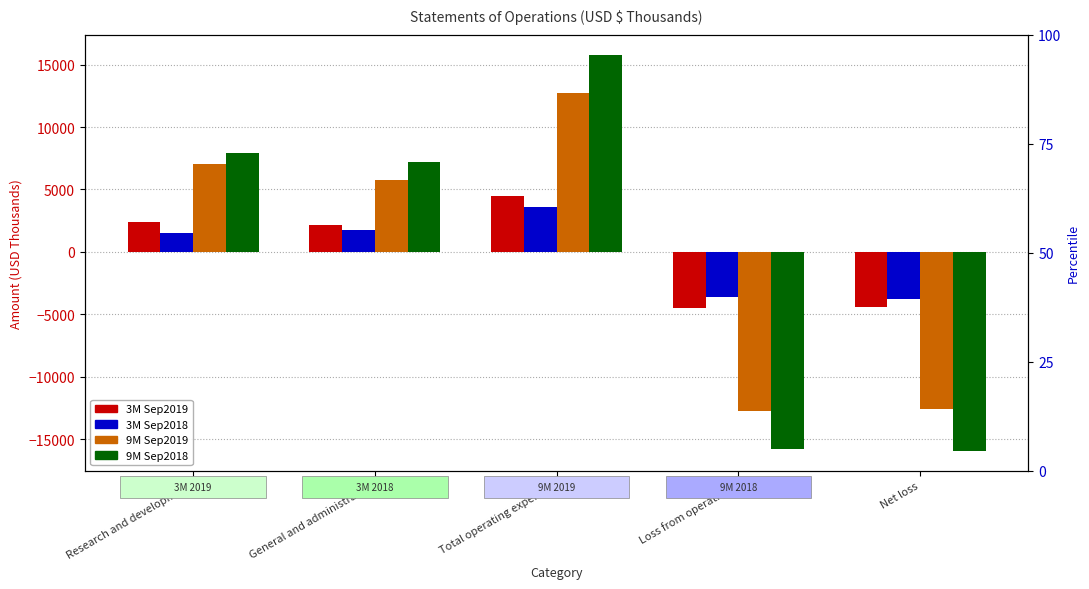

What is the difference between the maximum and second lowest values in the 3M Sep2019 series?

8931